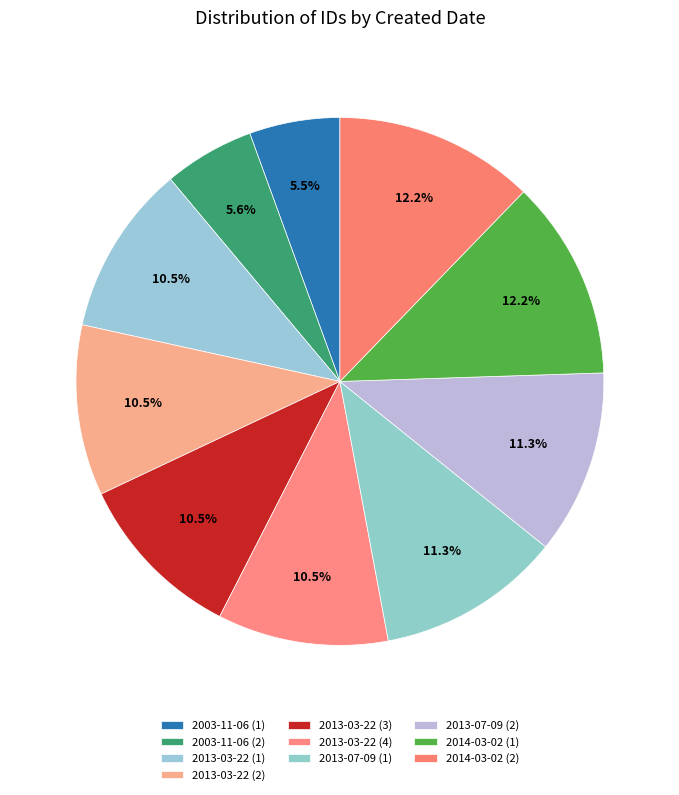

Do 2003-11-06 (1) and 2014-03-02 (2) together represent more than half of the pie?

No